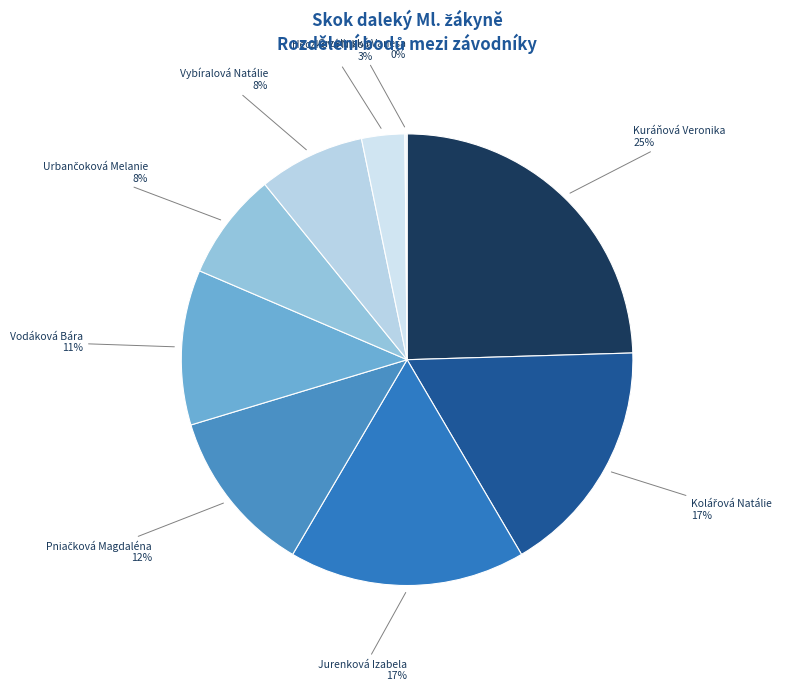

What is the largest slice in the pie chart?

Kuráňová Veronika